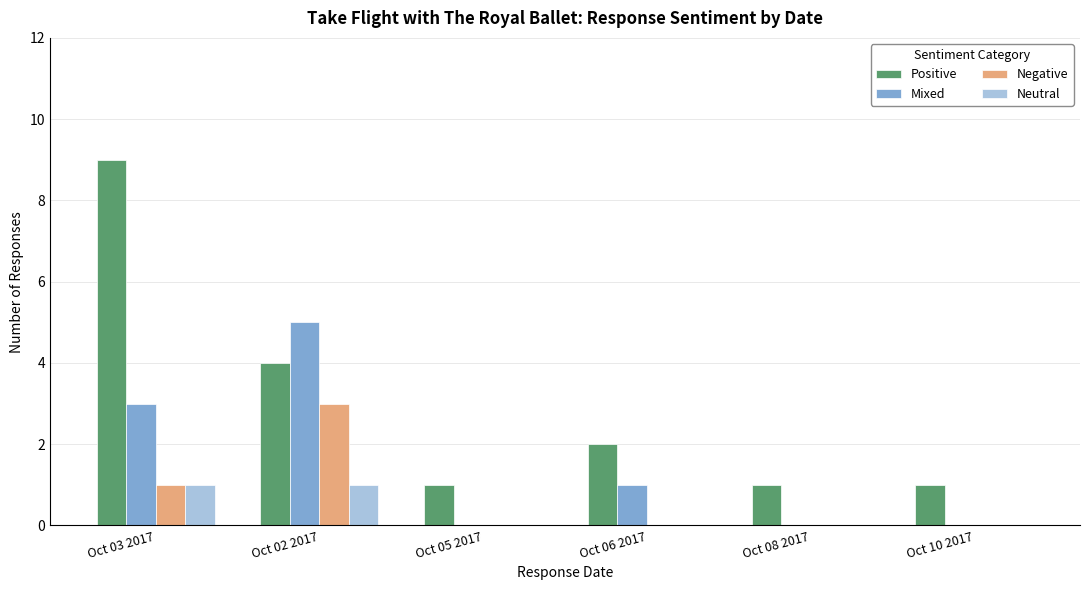

How many groups of bars are there?

6